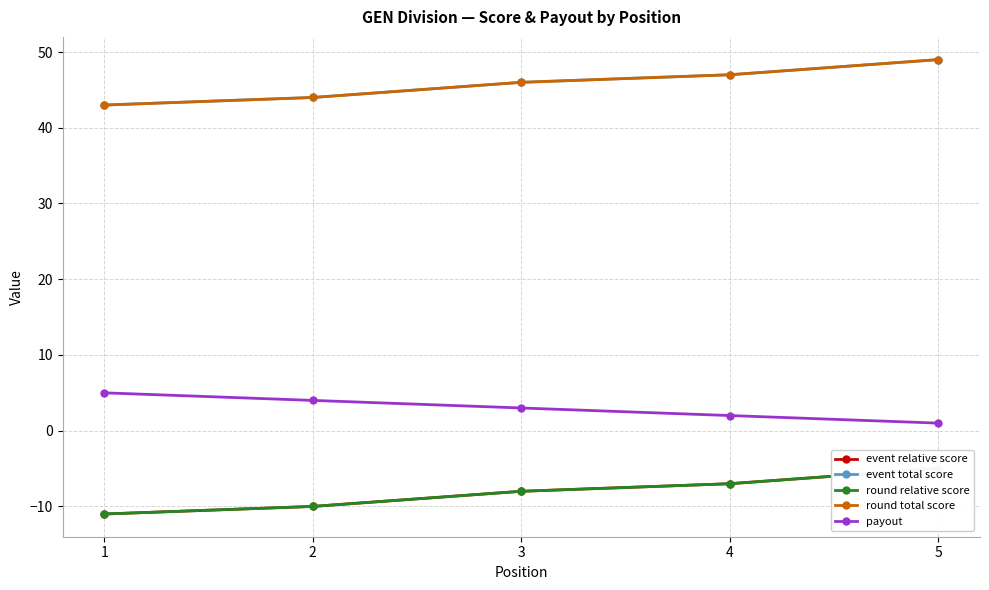

What is the value of the event total score point at the 3rd from the left?

46